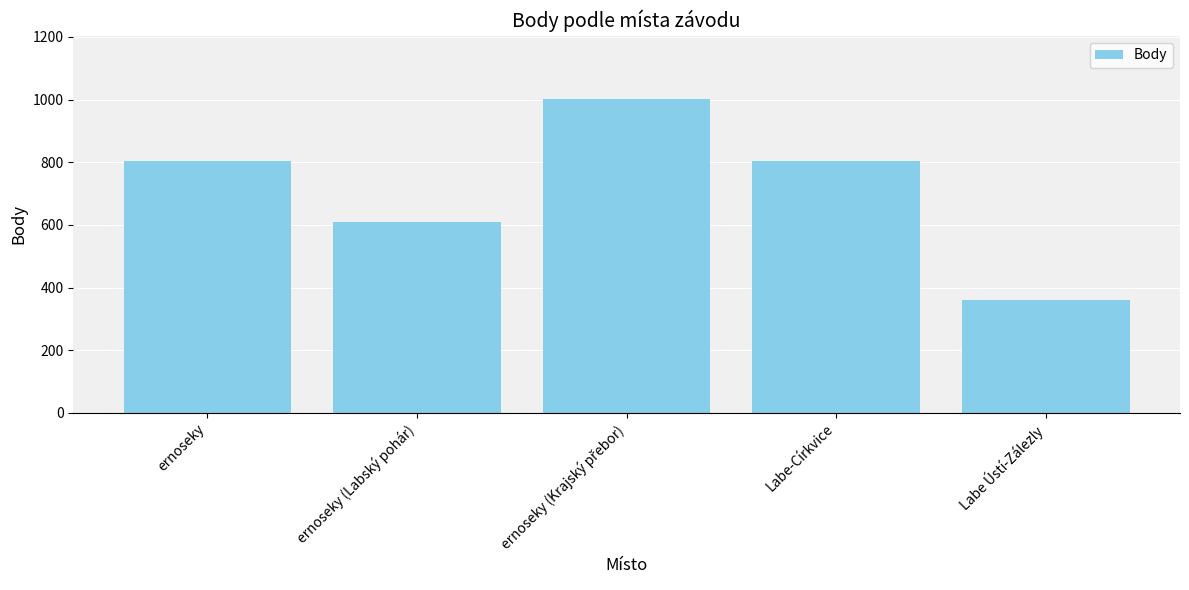

What position from the right is Labe Ústí-Zálezly?

1